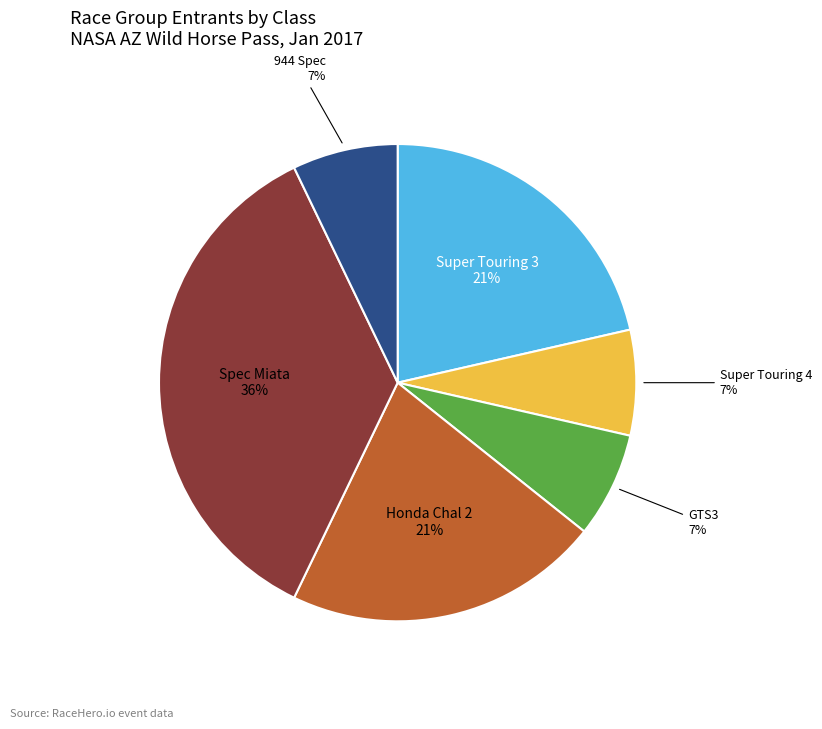

Is there any slice that represents more than half of the pie?

No